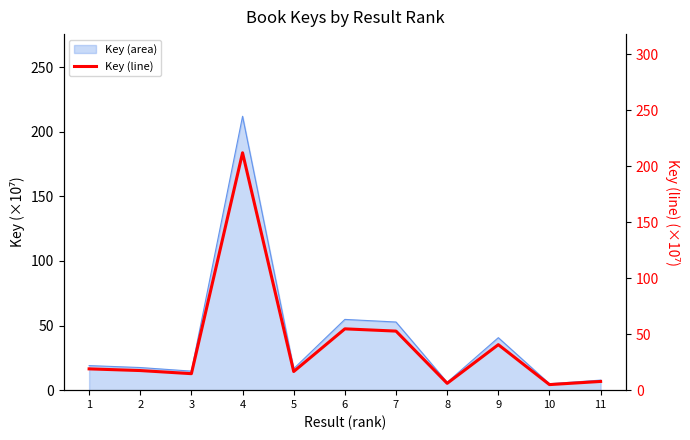

The chart shows a value of 1.9 at 11. True or false?

False